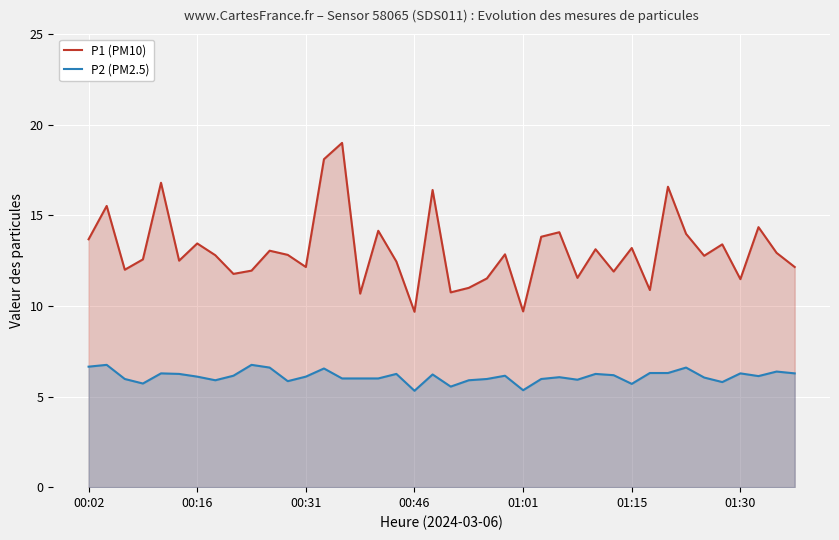

What is the difference between the maximum and second lowest values in the P2 (PM2.5) series?

1.4